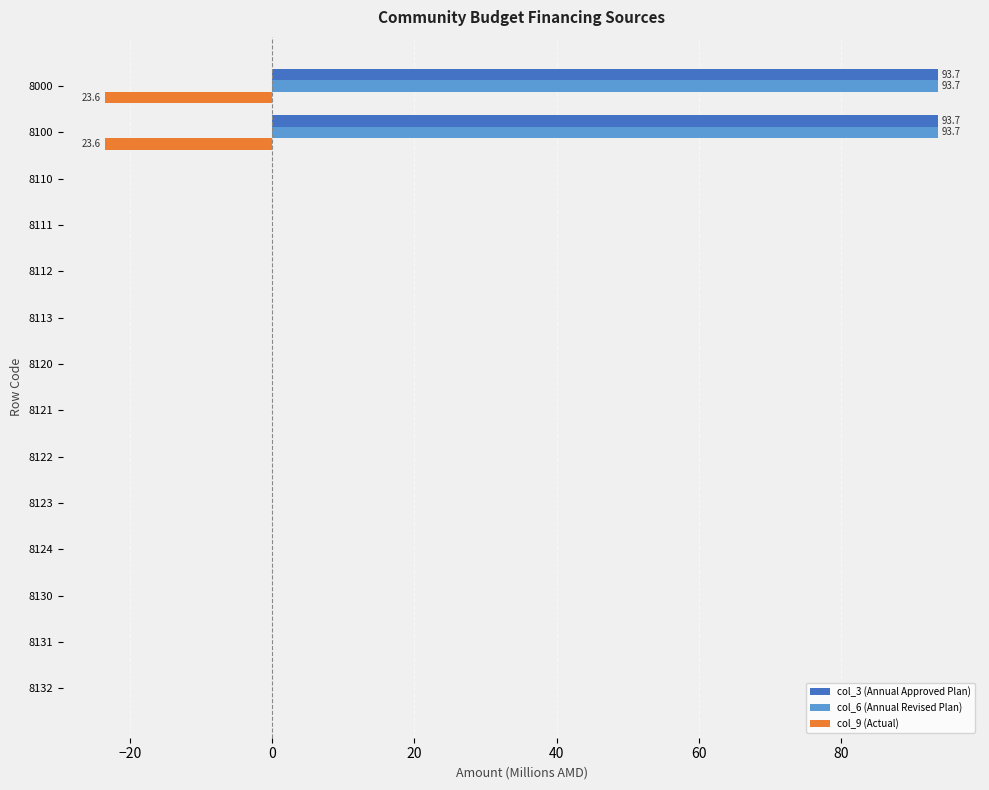

Is the value of col_9 (Actual) at 8121 greater than the value of col_6 (Annual Revised Plan) at 8100?

No